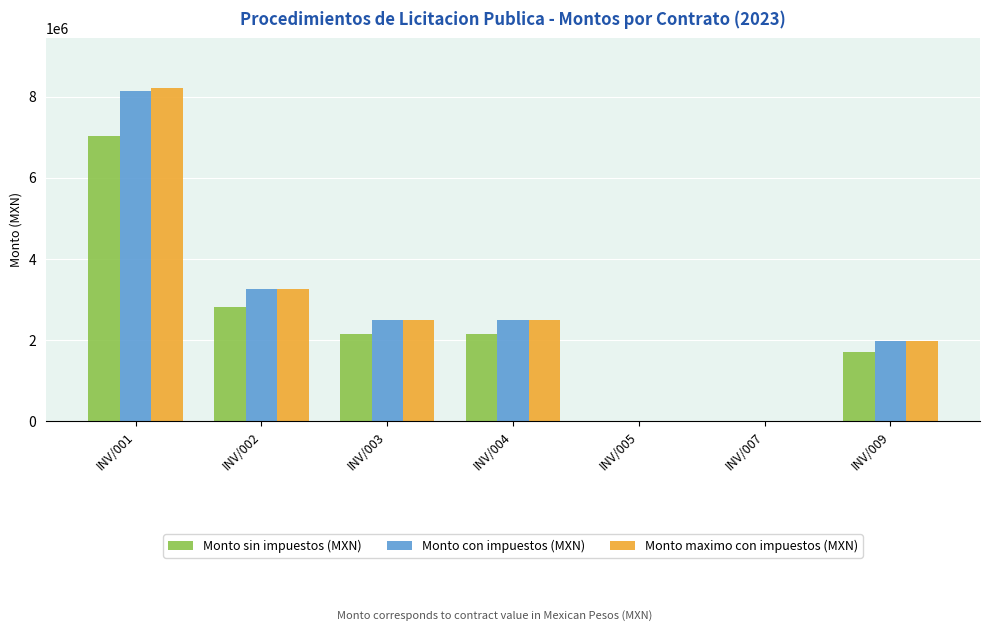

Which category has the highest value across all series?

INV/001